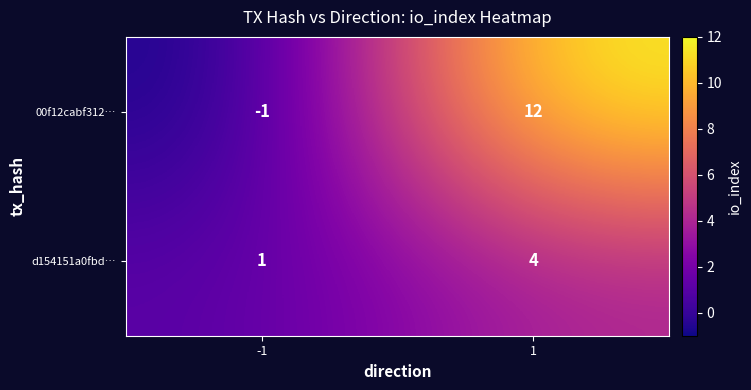

What is the total value across all series at 1?

16